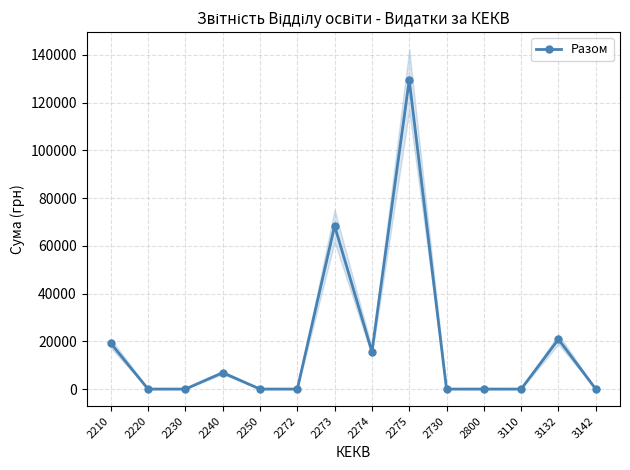

What is the sum of all values?

260353.6